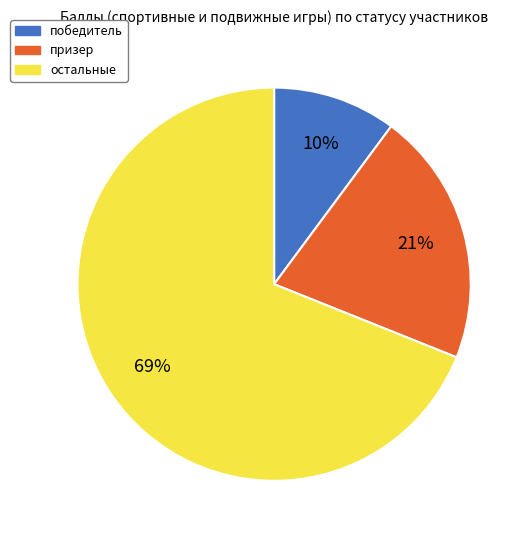

Which category has the biggest portion of the pie?

остальные